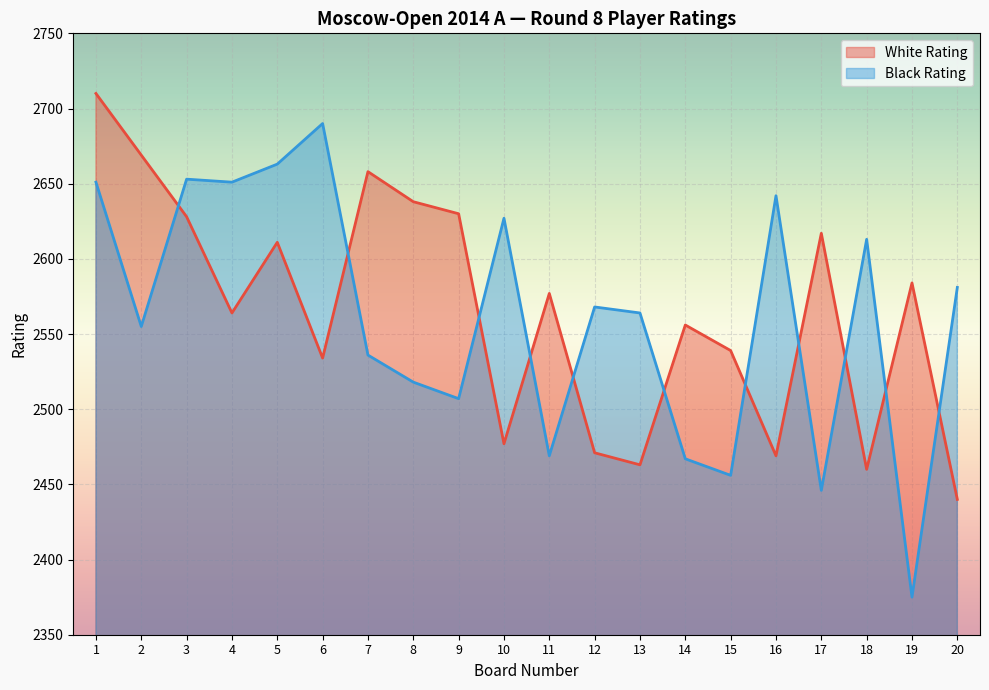

Where is the first local minimum for Black Rating?

2